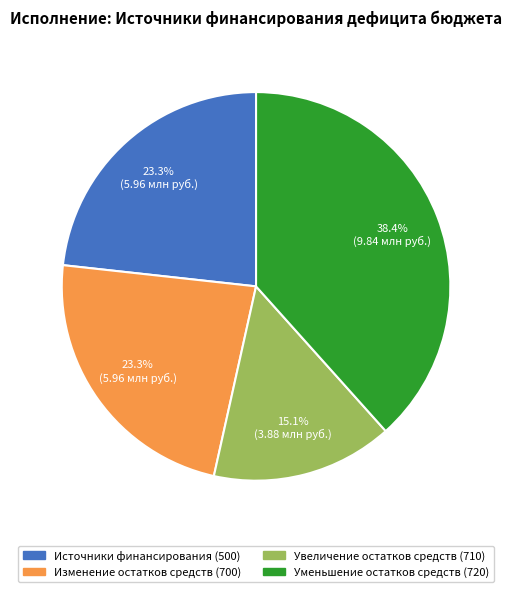

Is there any slice that represents more than half of the pie?

No